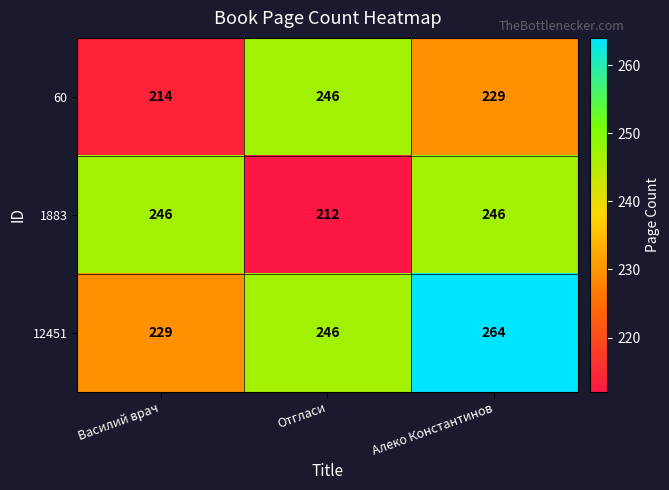

Reading left to right, extract all data points from this chart.

60: Василий врач=214	Отгласи=246	Алеко Константинов=229
1883: Василий врач=246	Отгласи=212	Алеко Константинов=246
12451: Василий врач=229	Отгласи=246	Алеко Константинов=264